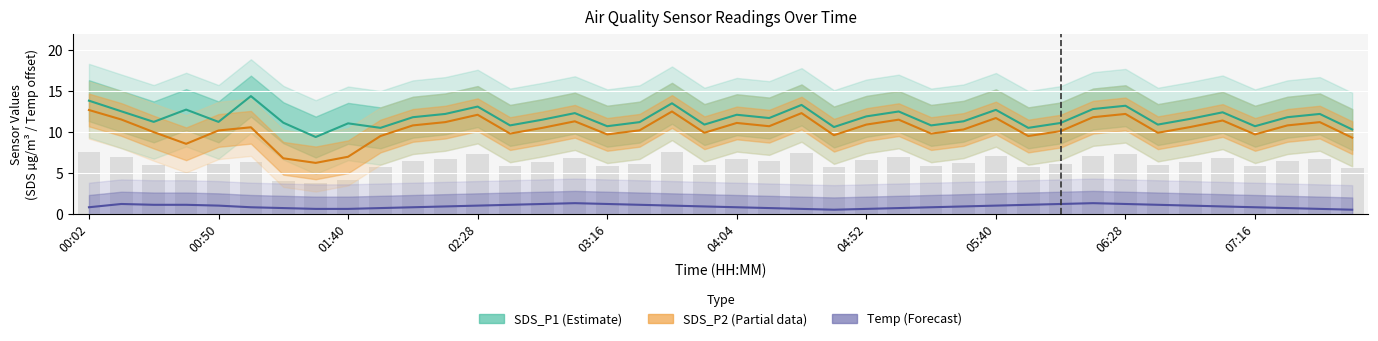

What is the total value across all series at 14?

23.2